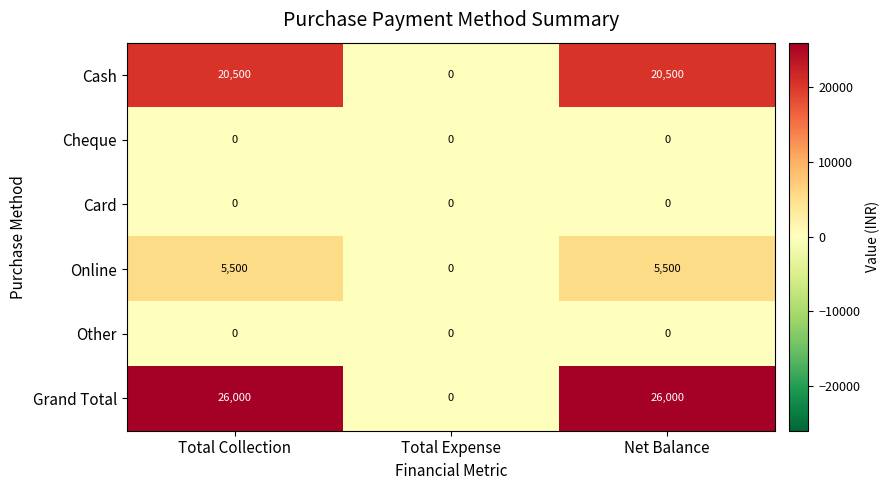

Which series has the largest total across all categories?

Grand Total